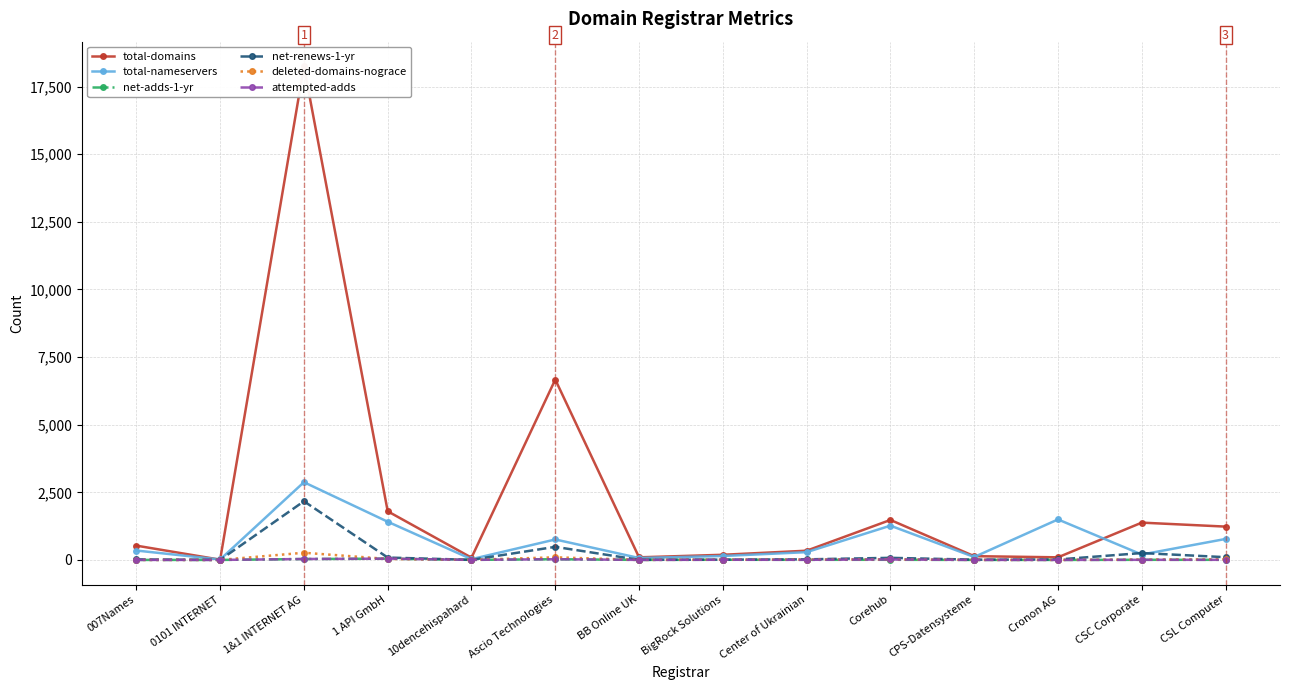

What are all the series names shown in the legend?

total-domains, total-nameservers, net-adds-1-yr, net-renews-1-yr, deleted-domains-nograce, attempted-adds